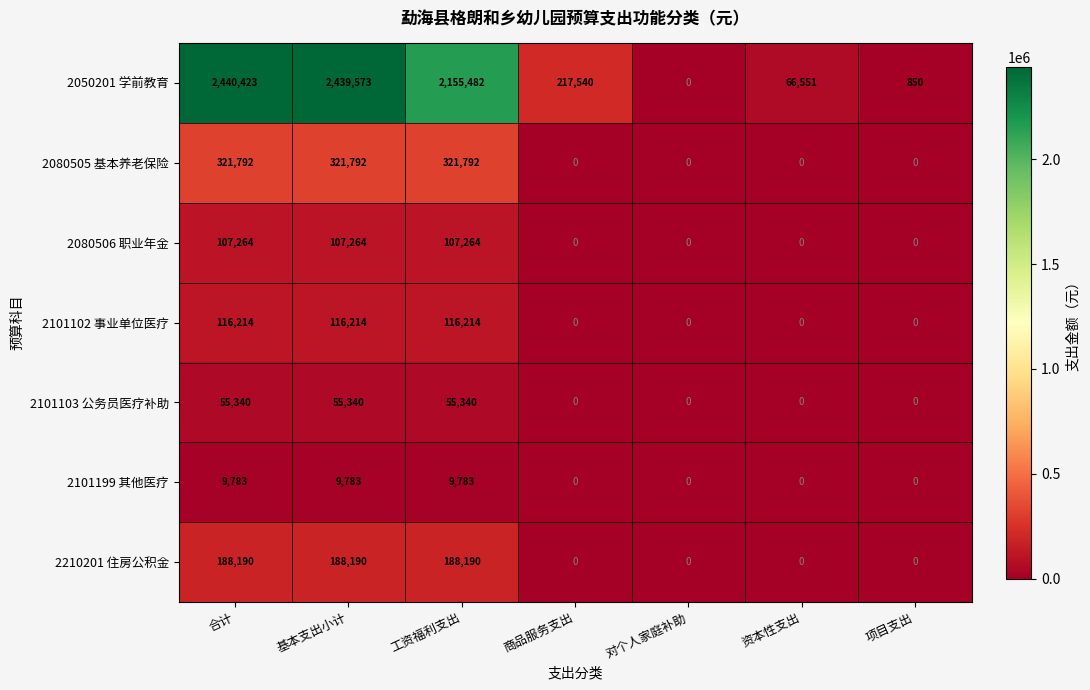

What is the difference between the 2101102 事业单位医疗 values at 资本性支出 and 基本支出小计?

116214